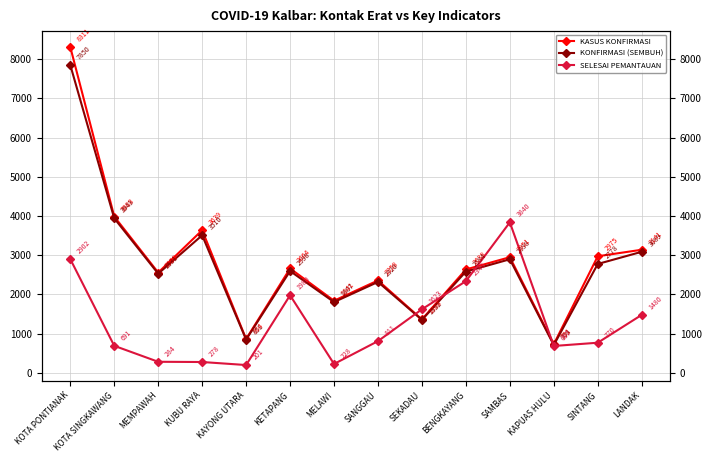

What is the difference between the second highest and minimum values in the KASUS KONFIRMASI series?

3257